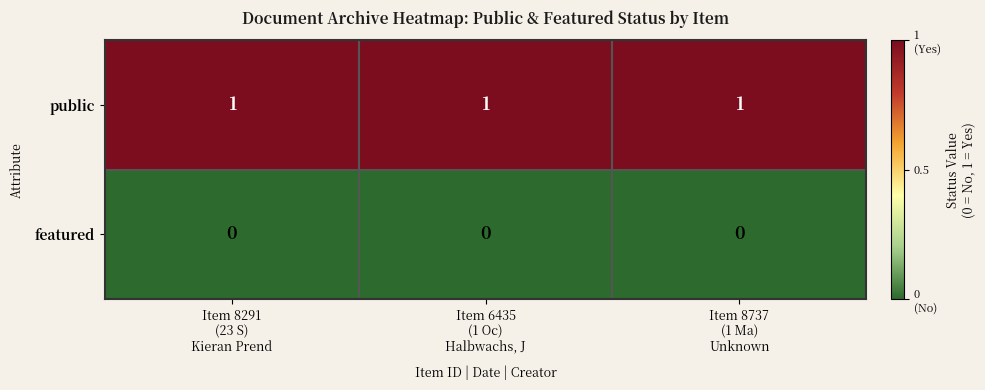

Which series has the largest total across all categories?

public